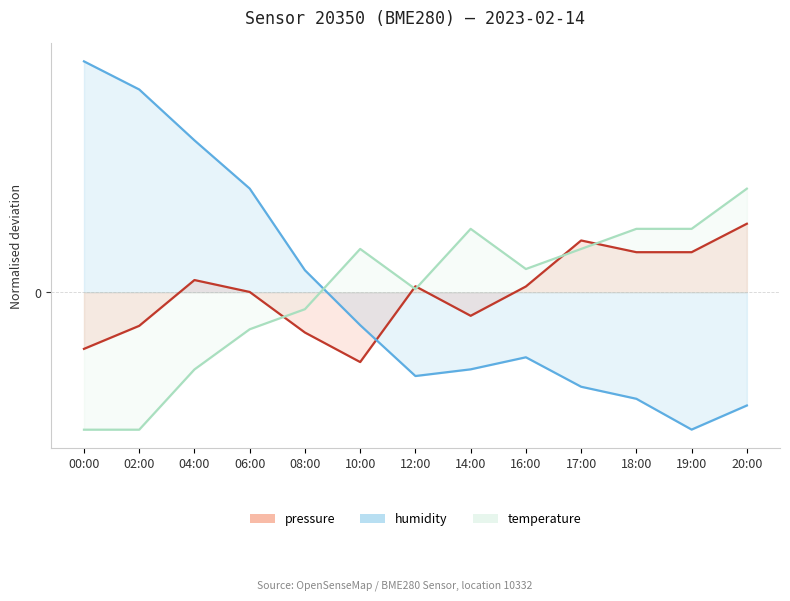

How many intersections are there between humidity and pressure?

1